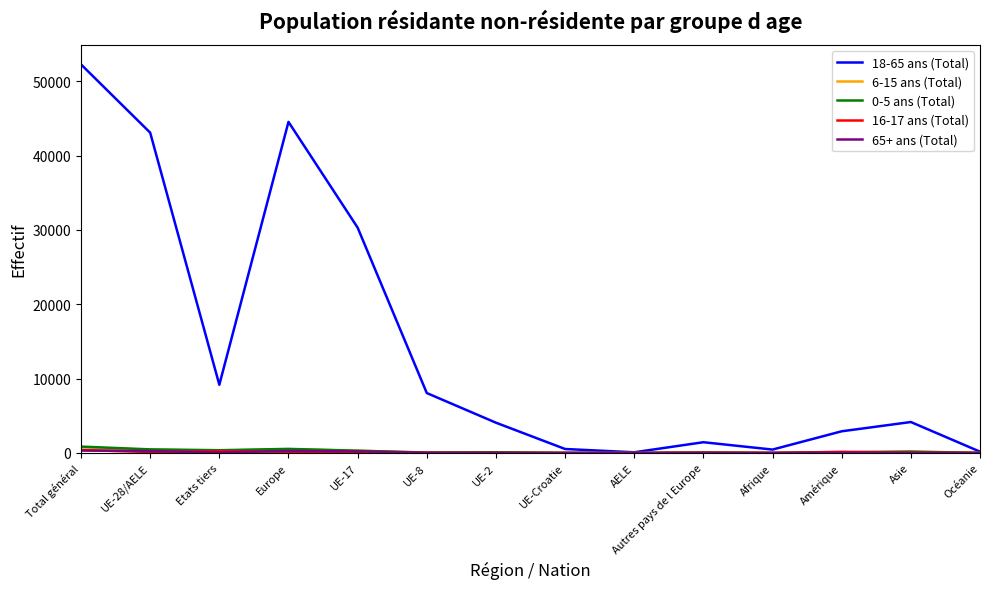

Does the chart display data point markers on the line(s)?

No